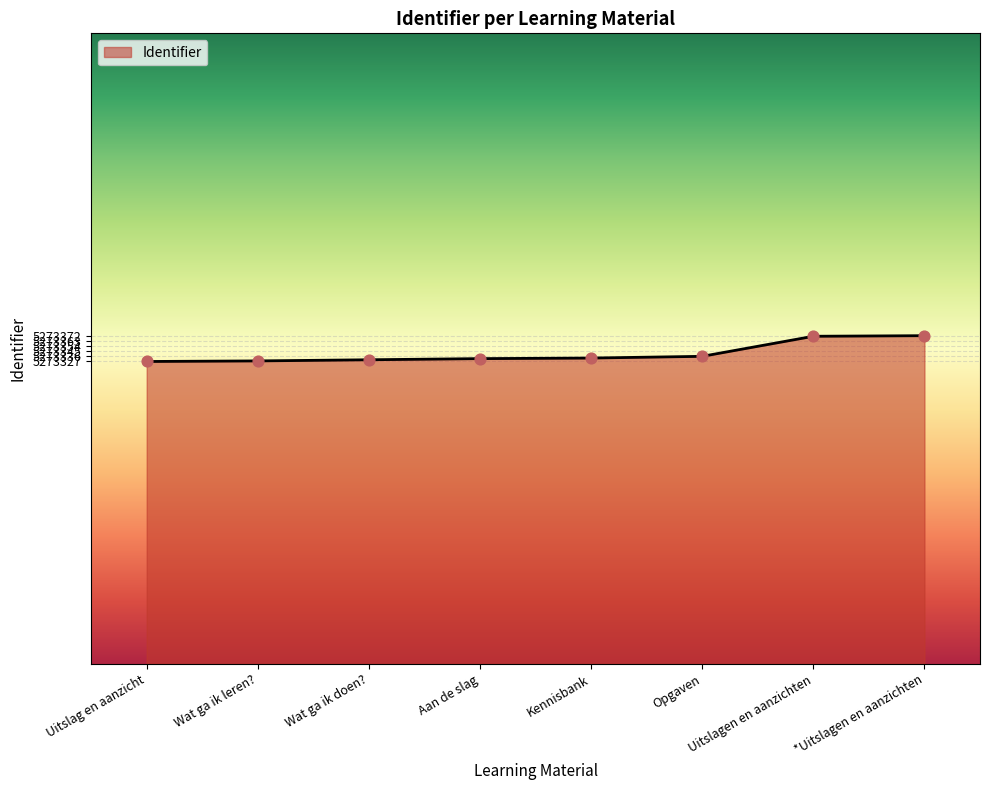

What is the ratio of the value at *Uitslagen en aanzichten to the value at Wat ga ik doen??

1.0